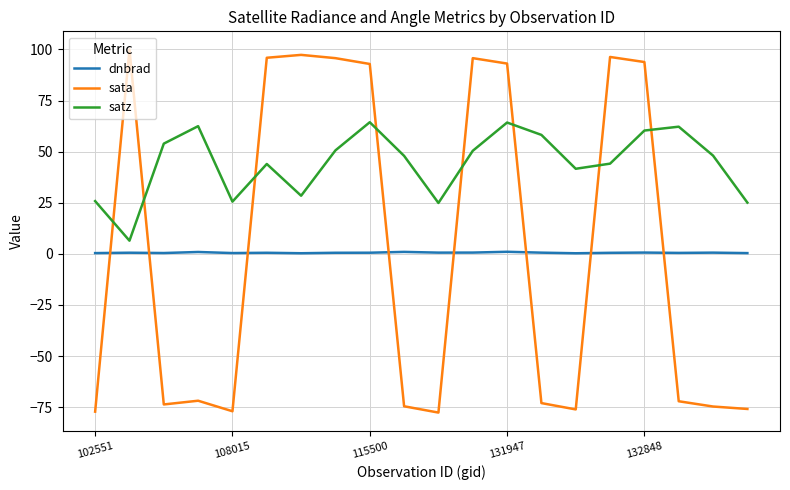

List the series in order of their peak value, lowest first.

dnbrad, satz, sata